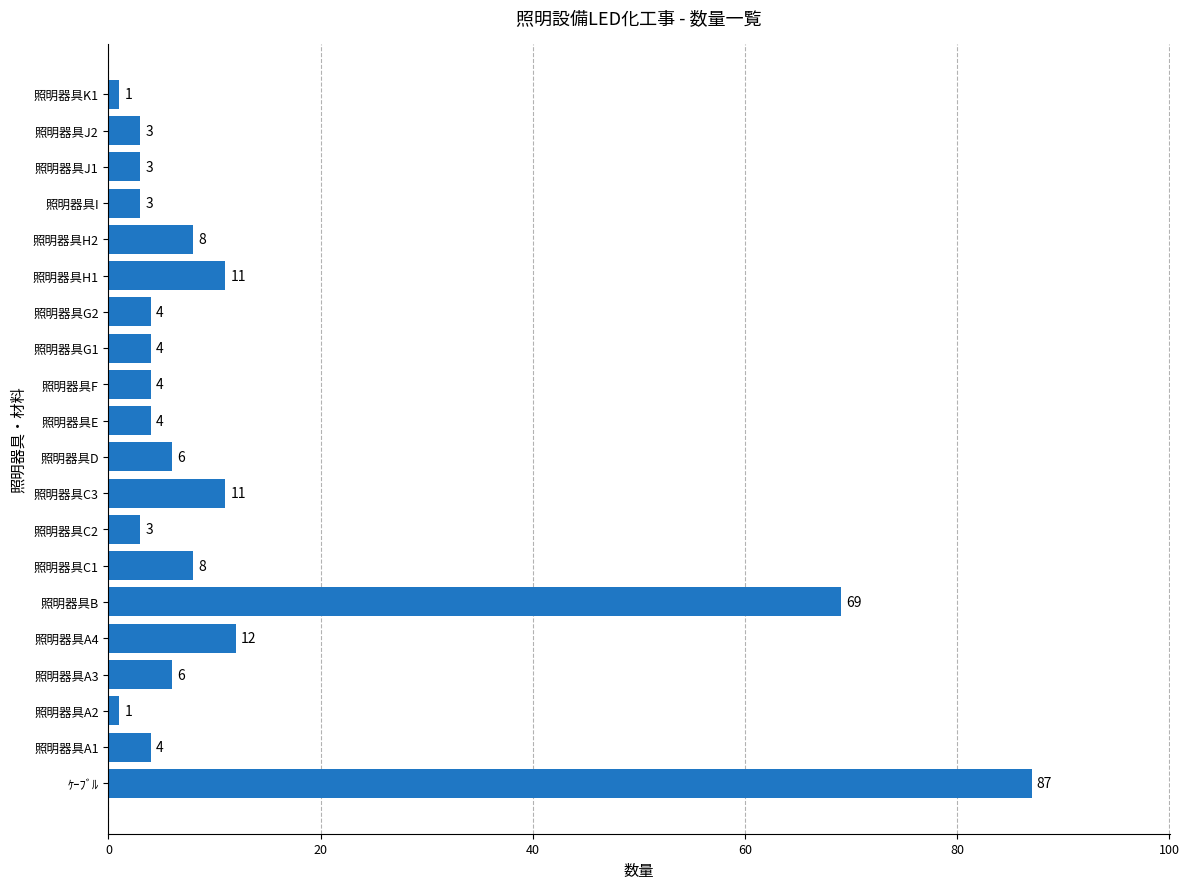

What is the difference between the maximum and minimum values?

86